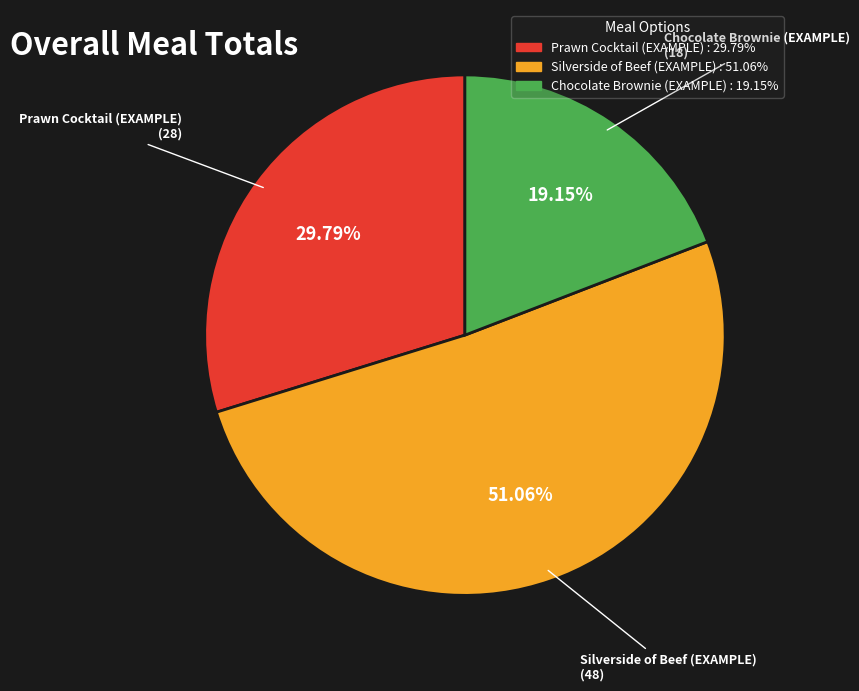

Which slice represents more than half of the pie?

Silverside of Beef (EXAMPLE)